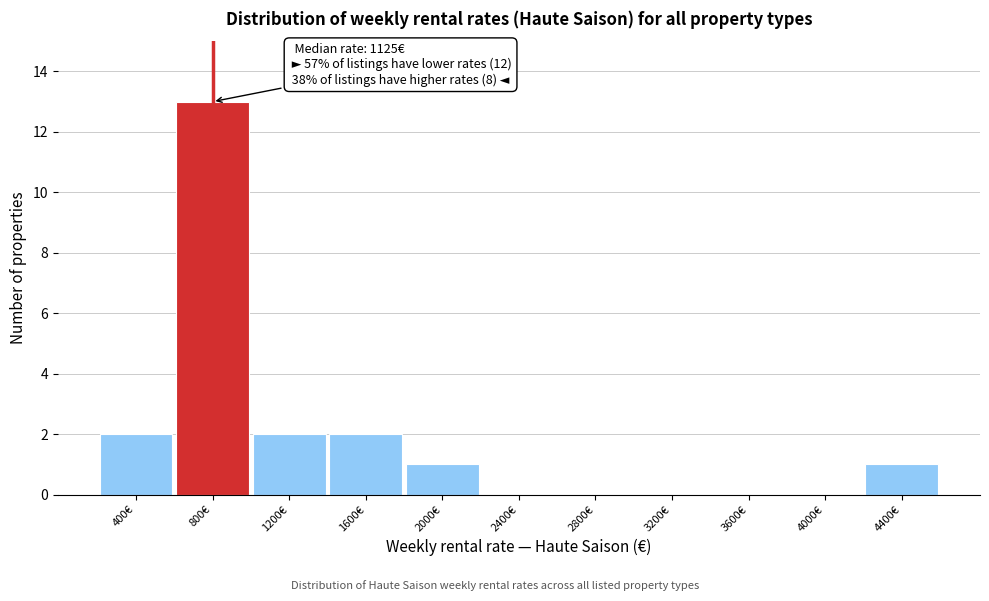

Reading left to right, transcribe all the data shown in this chart.

400€=2	800€=13	1200€=2	1600€=2	2000€=1	2400€=0	2800€=0	3200€=0	3600€=0	4000€=0	4400€=1